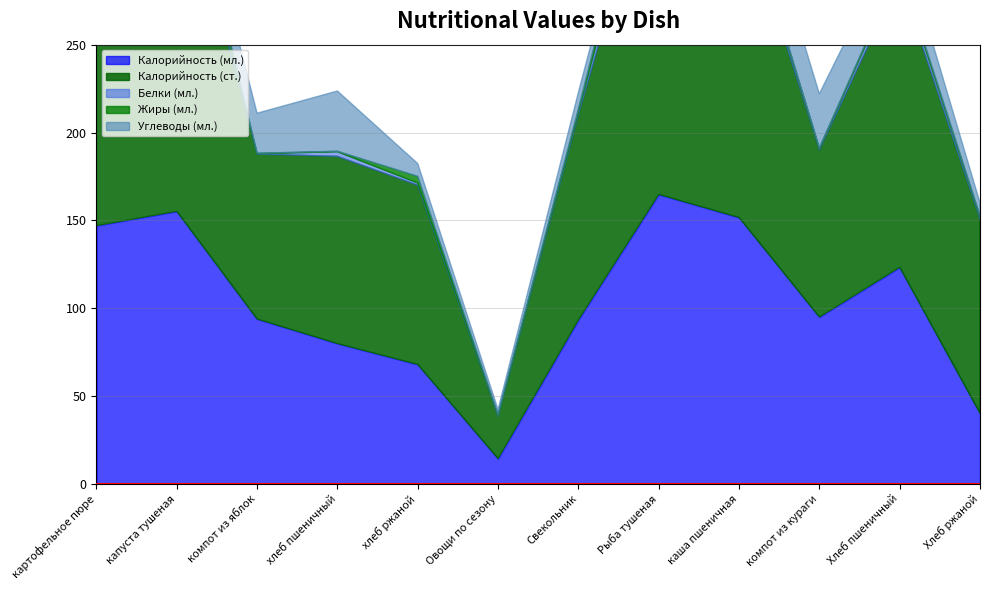

What is the total value across all series at каша пшеничная?

373.1